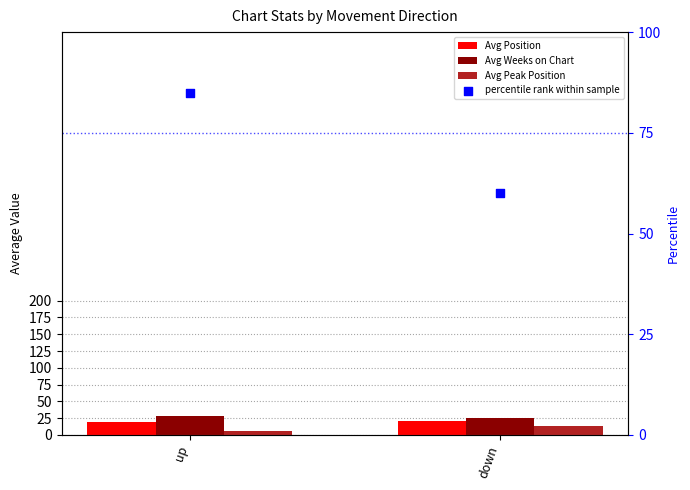

Which series has the widest spread of Y values?

percentile rank within sample